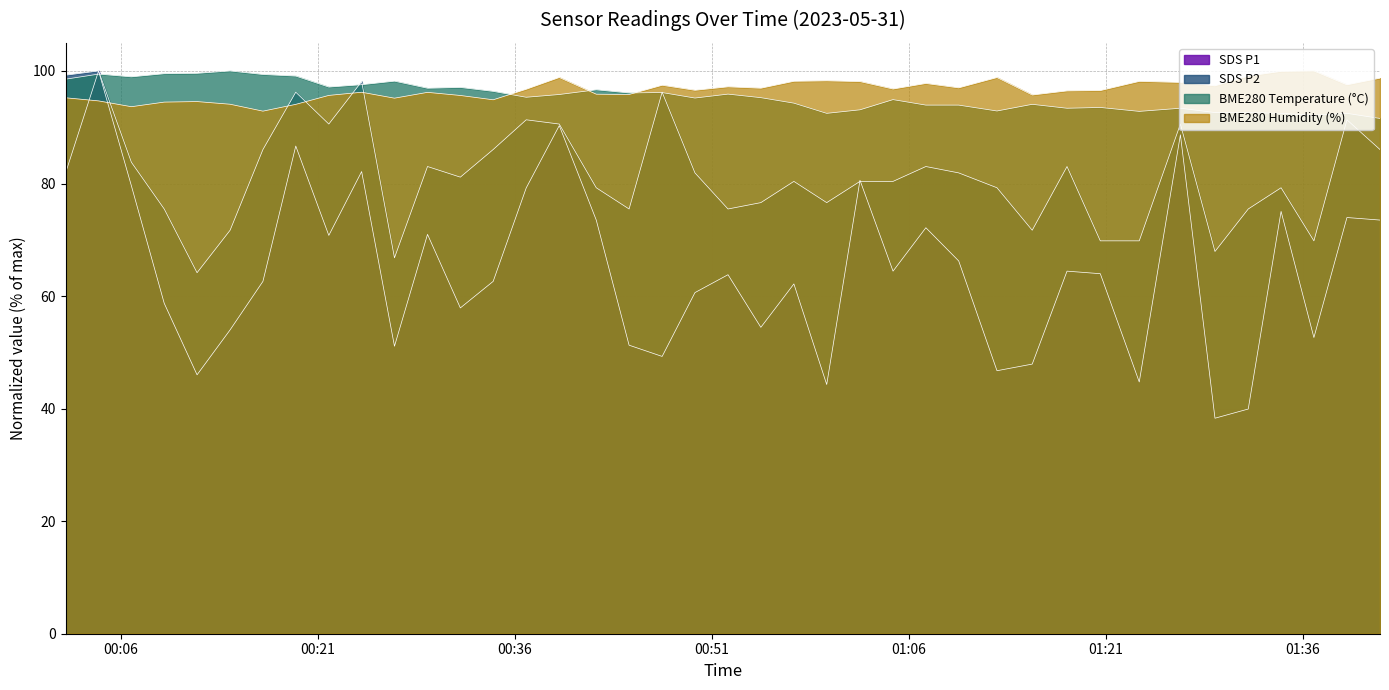

Between 2023/05/31 00:31:51 and 2023/05/31 00:36:52, which is larger?

2023/05/31 00:36:52